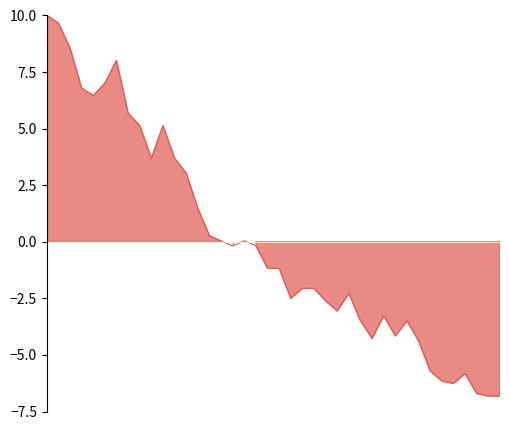

Which label corresponds to the smallest value in the chart?

02:00